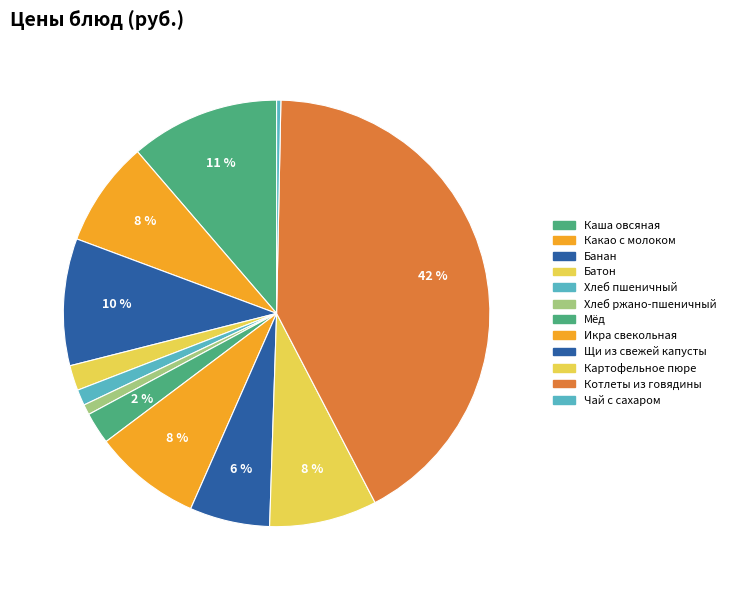

Which category has the smallest portion of the pie?

Чай с сахаром